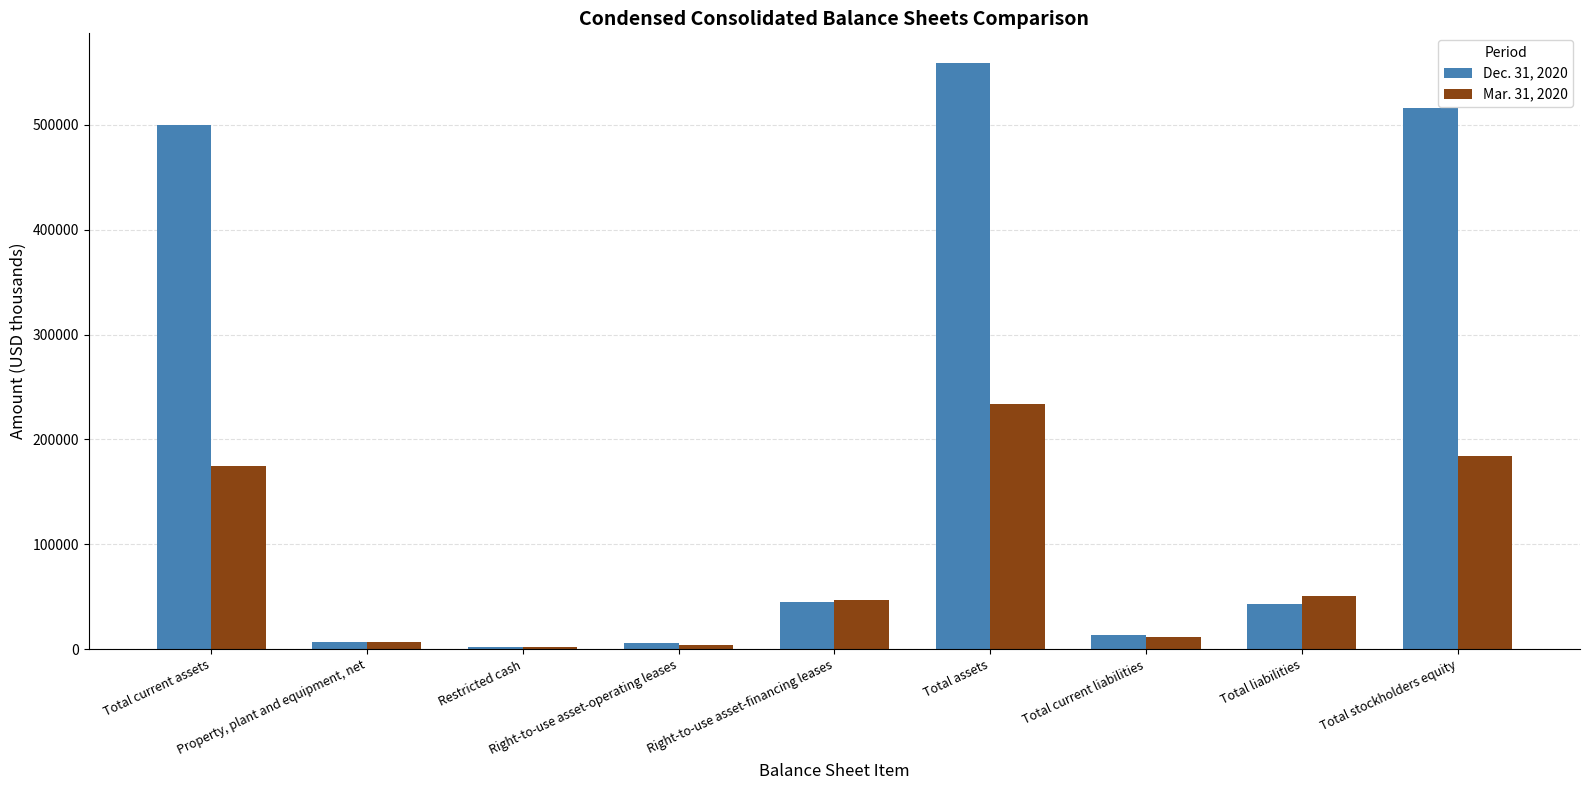

How many groups of bars are there?

9